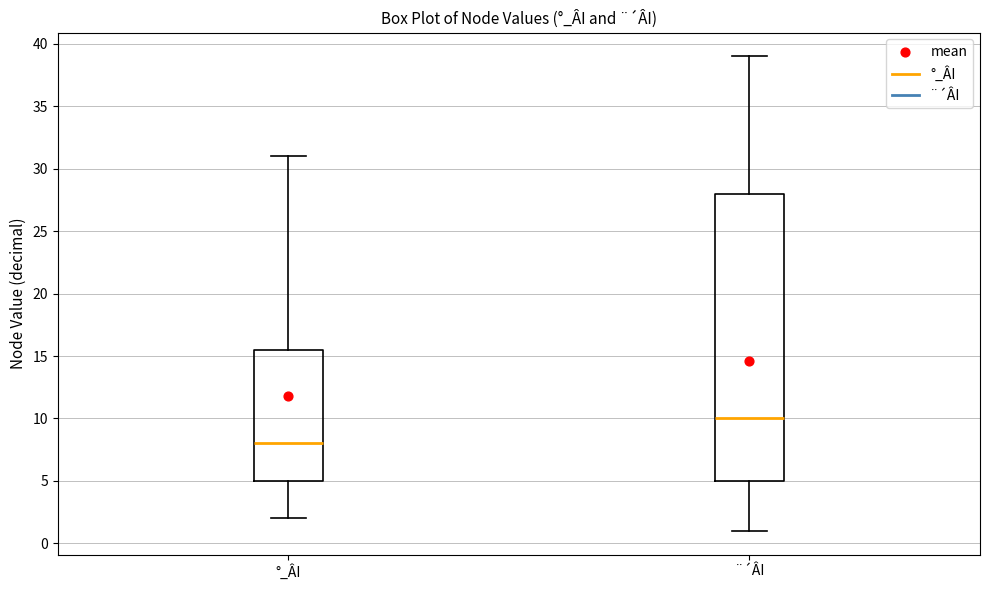

Reading left to right, transcribe this box plot: for each box, give where its median line is, the range the box spans, and where its two whiskers end, as read against the y-axis. The values are not printed on the chart, so give them approximately, as read against the axis.

°_ÂI: median 8.0, box 5.0 to 15.5, whiskers 2.0 to 31.0
¨´ÂI: median 10.0, box 5.0 to 28.0, whiskers 1.0 to 39.0